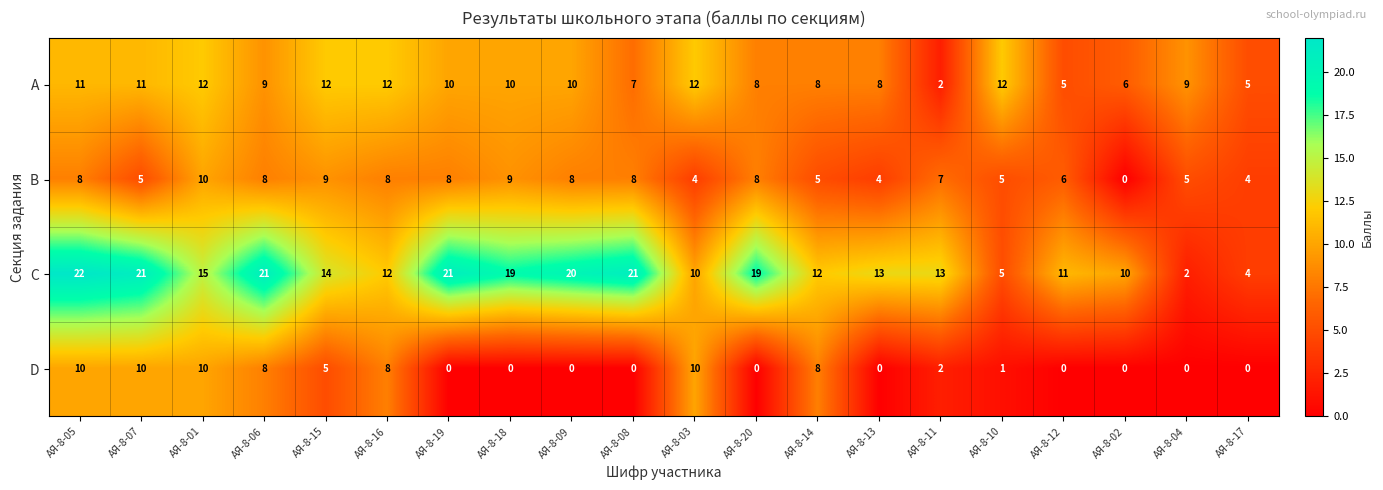

The C series shows 28 at АЯ-8-19. True or false?

False